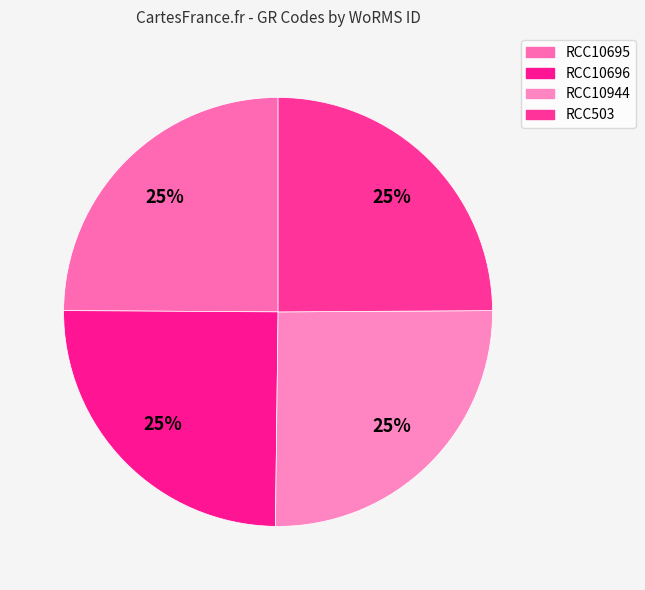

How many slices are in this pie chart?

4